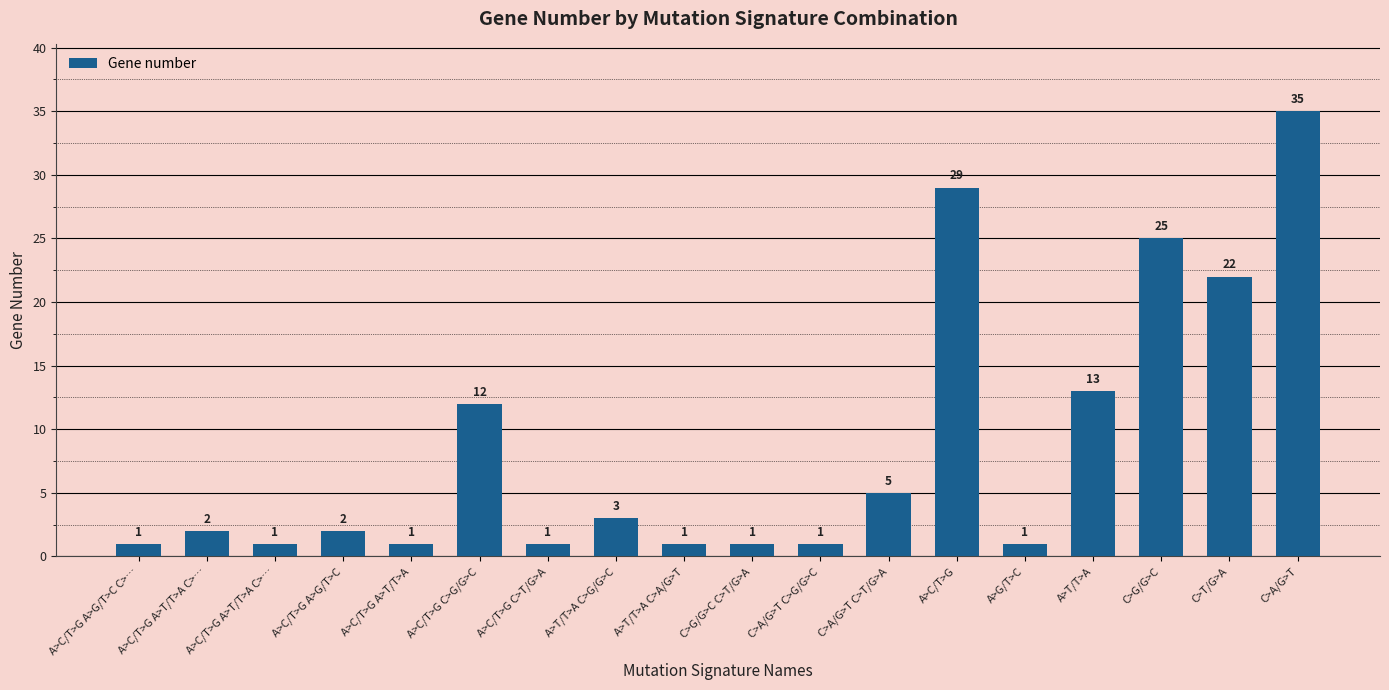

What is the change in value from A>C/T>G A>G/T>C to A>G/T>C?

-1